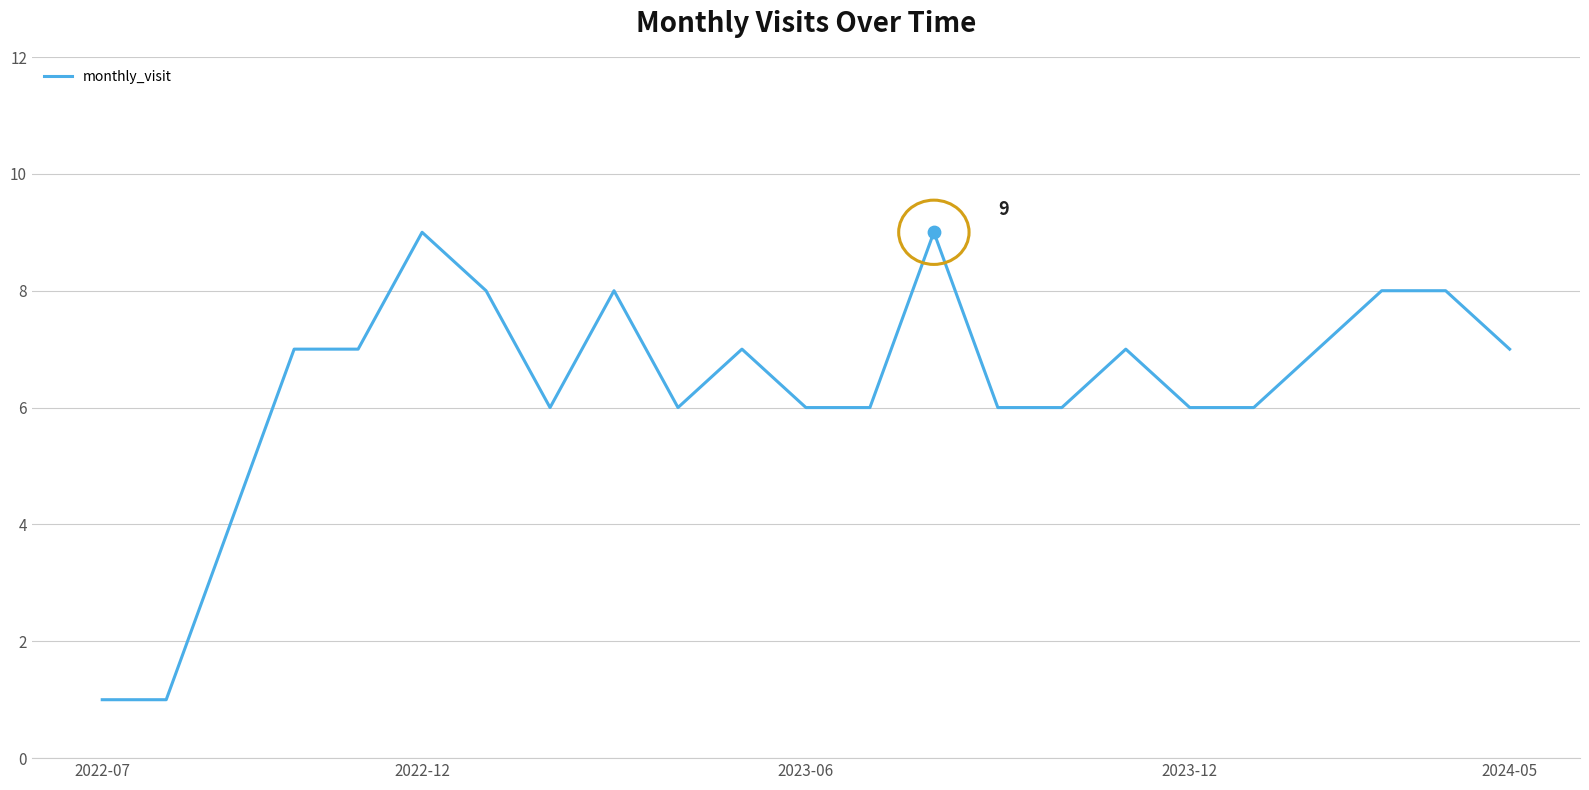

What is the greatest value displayed?

9